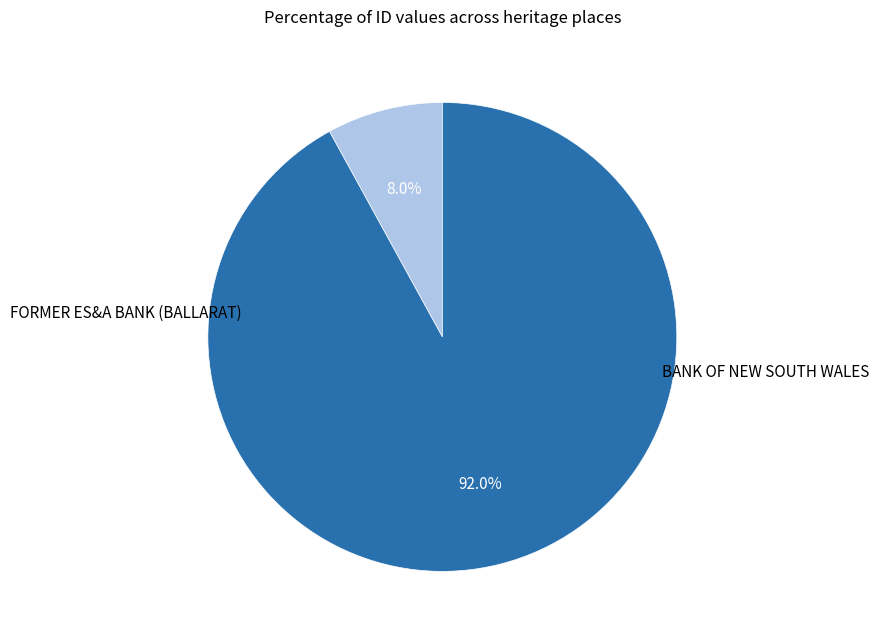

Count the number of slices in the pie.

2